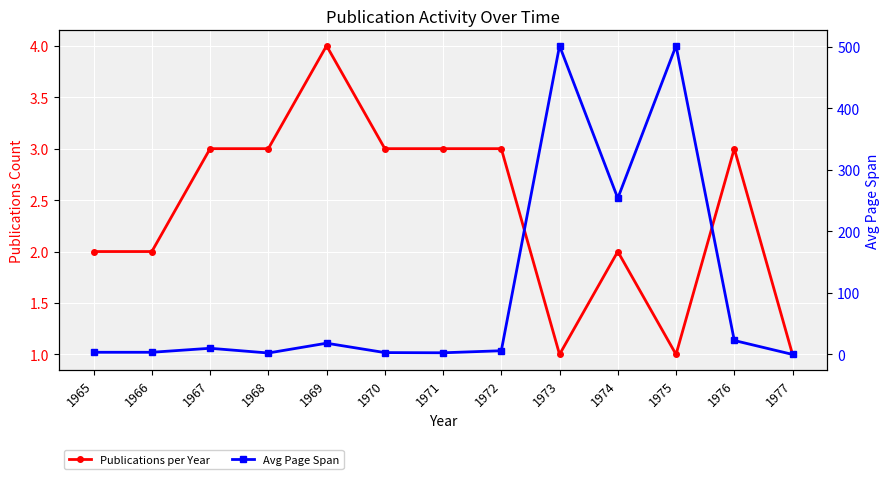

What is the value of the Avg Page Span point at the 12th from the left?

22.7